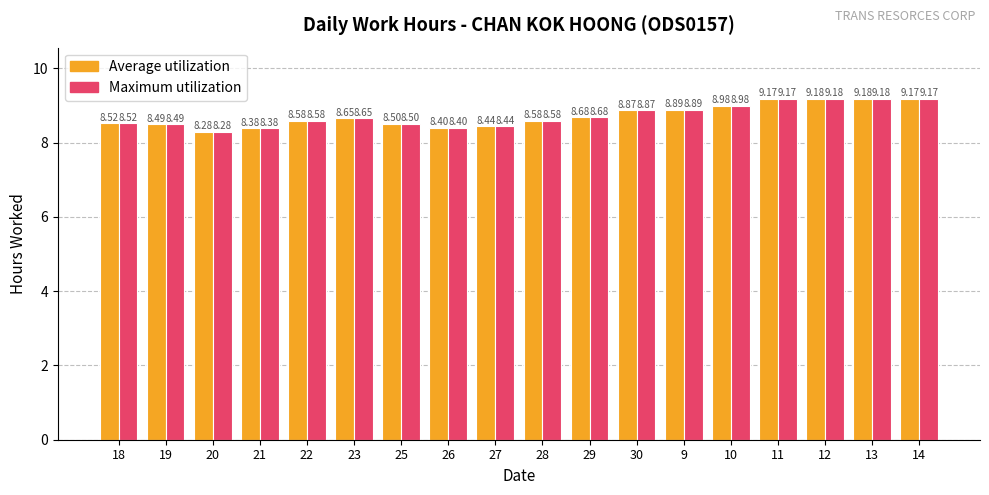

True or false: Average utilization has a value of 5.5 at 30.

False